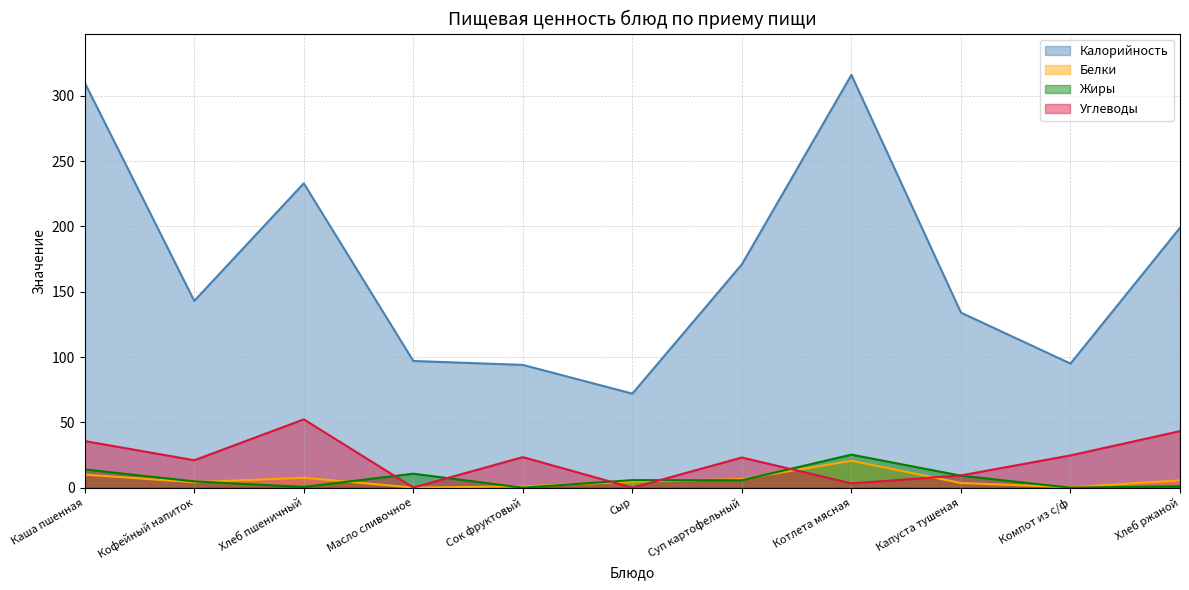

Where does the Углеводы series first go above 23?

Каша пшенная